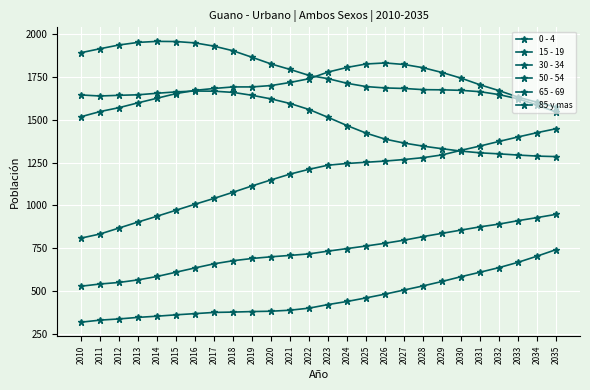

Is this an area chart (filled region under the line)?

No